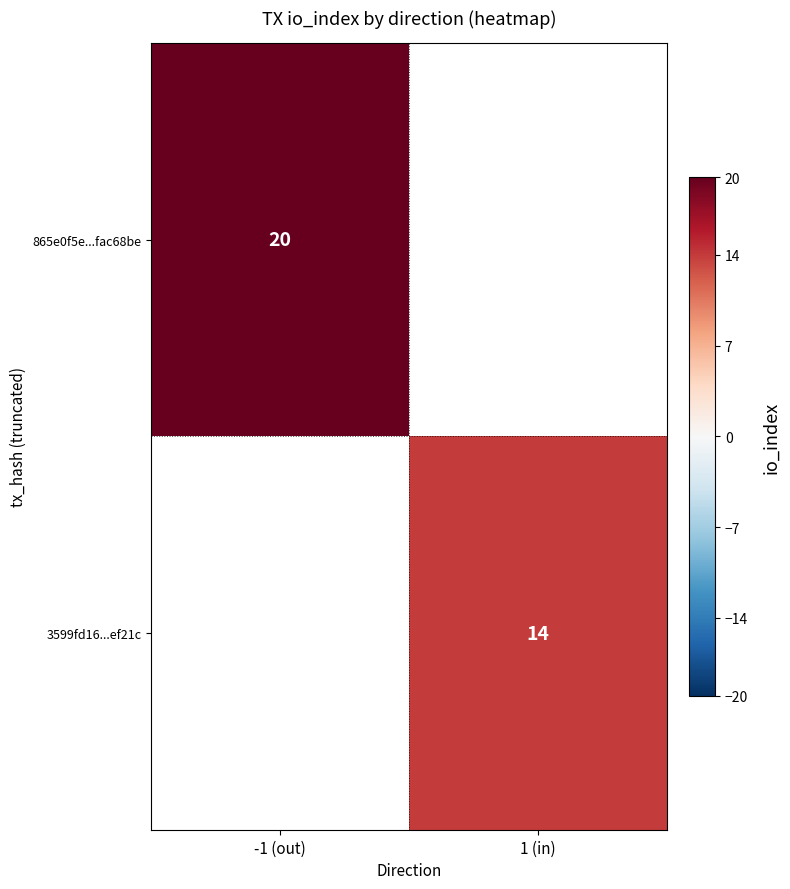

The value of 865e0f5e...fac68be at -1 (out) is 20. True or false?

True